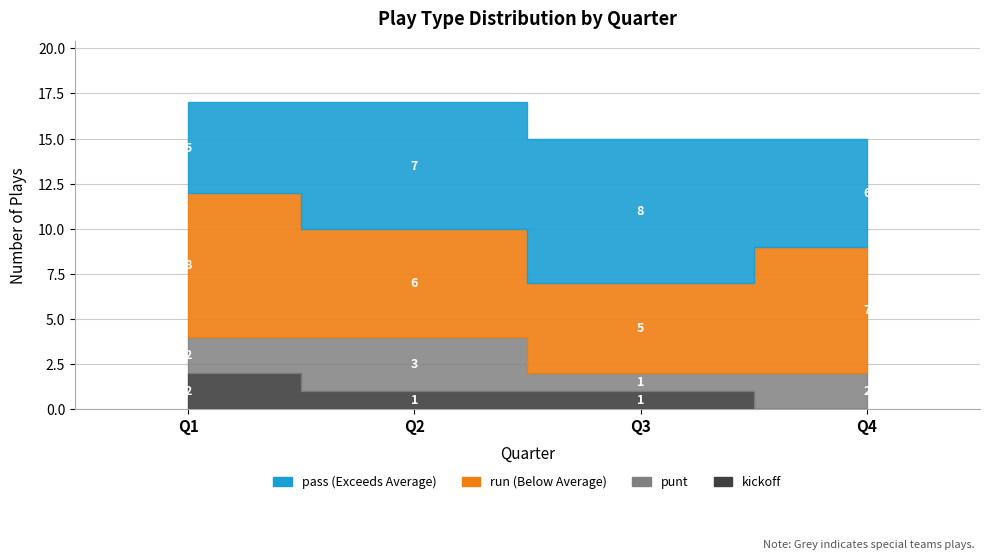

True or false: punt and kickoff intersect in this chart.

False